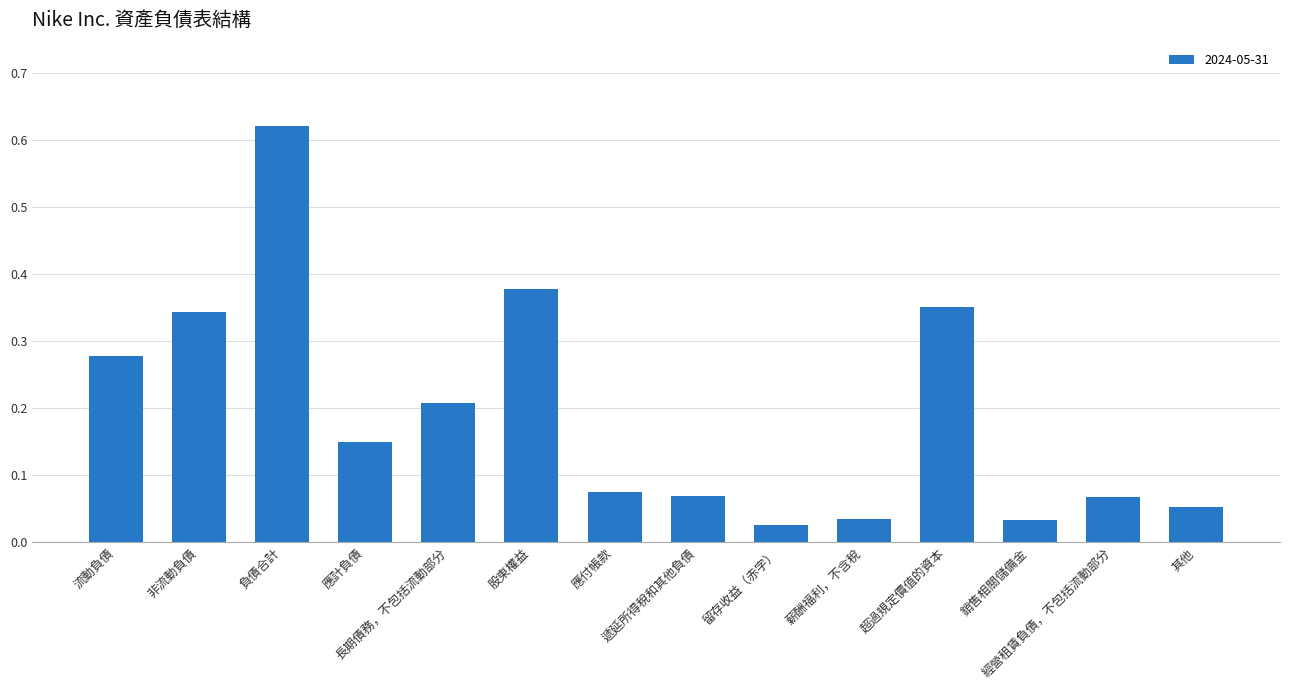

Reading left to right, transcribe all the data shown in this chart.

0.3	0.3	0.6	0.2	0.2	0.4	0.1	0.1	0.0	0.0	0.4	0.0	0.1	0.1